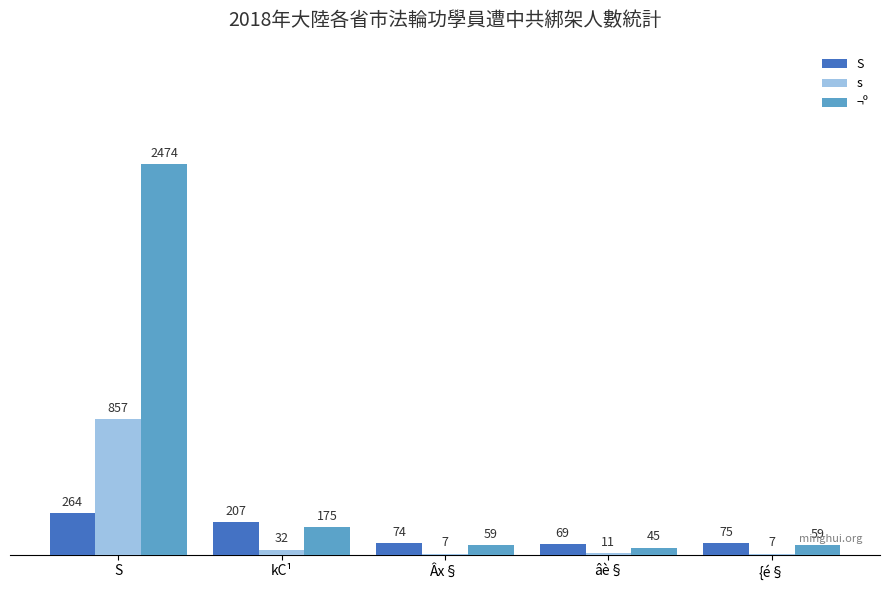

Count the number of data series in this chart.

3